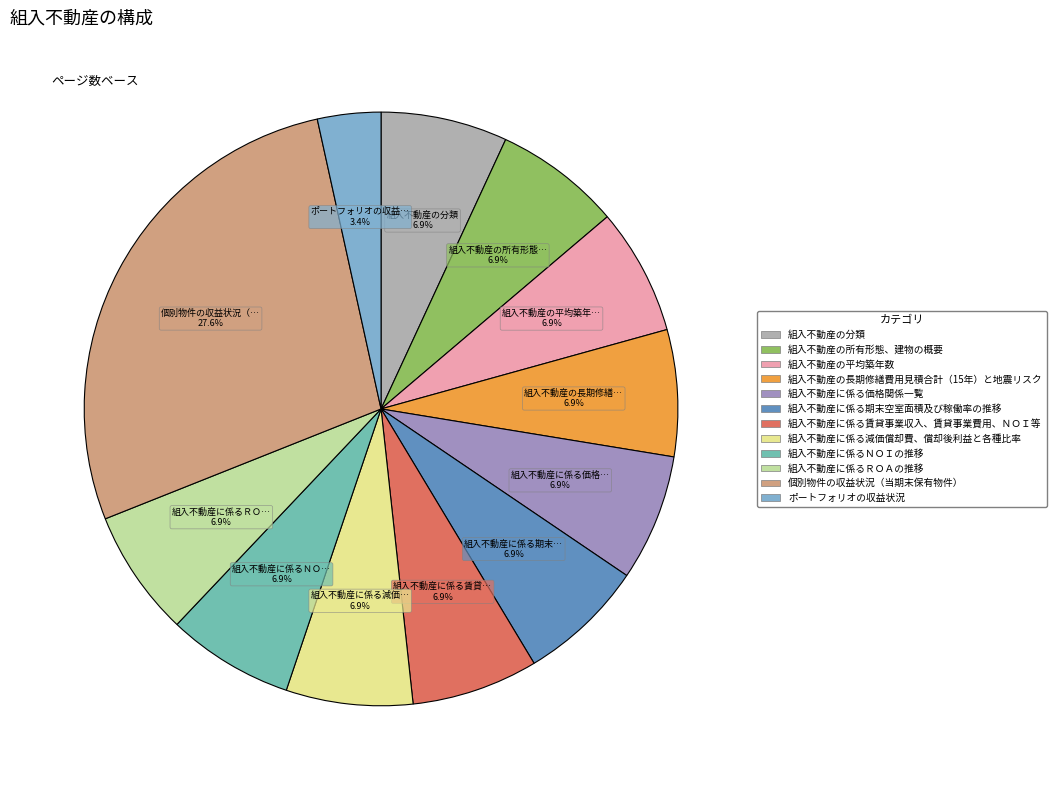

Count the number of slices in the pie.

12